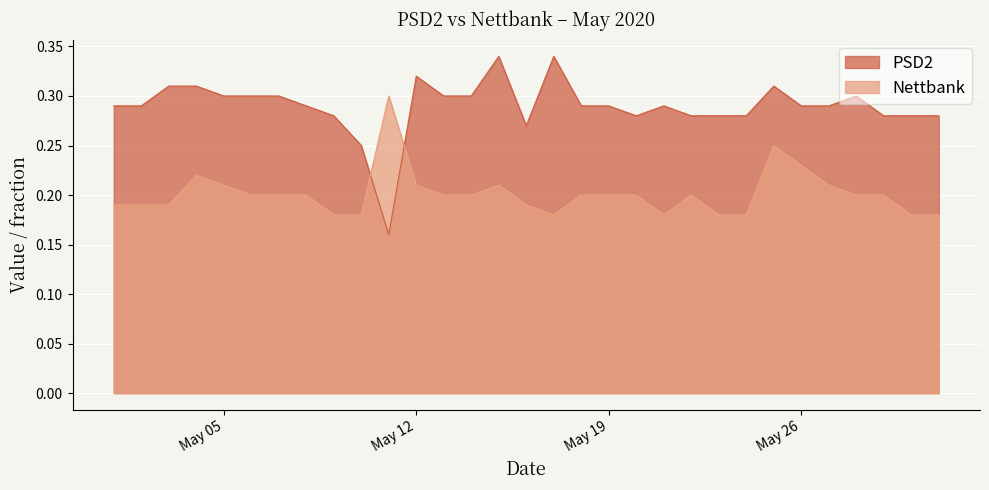

What is the value of the Nettbank point at the 26th from the left?

0.2